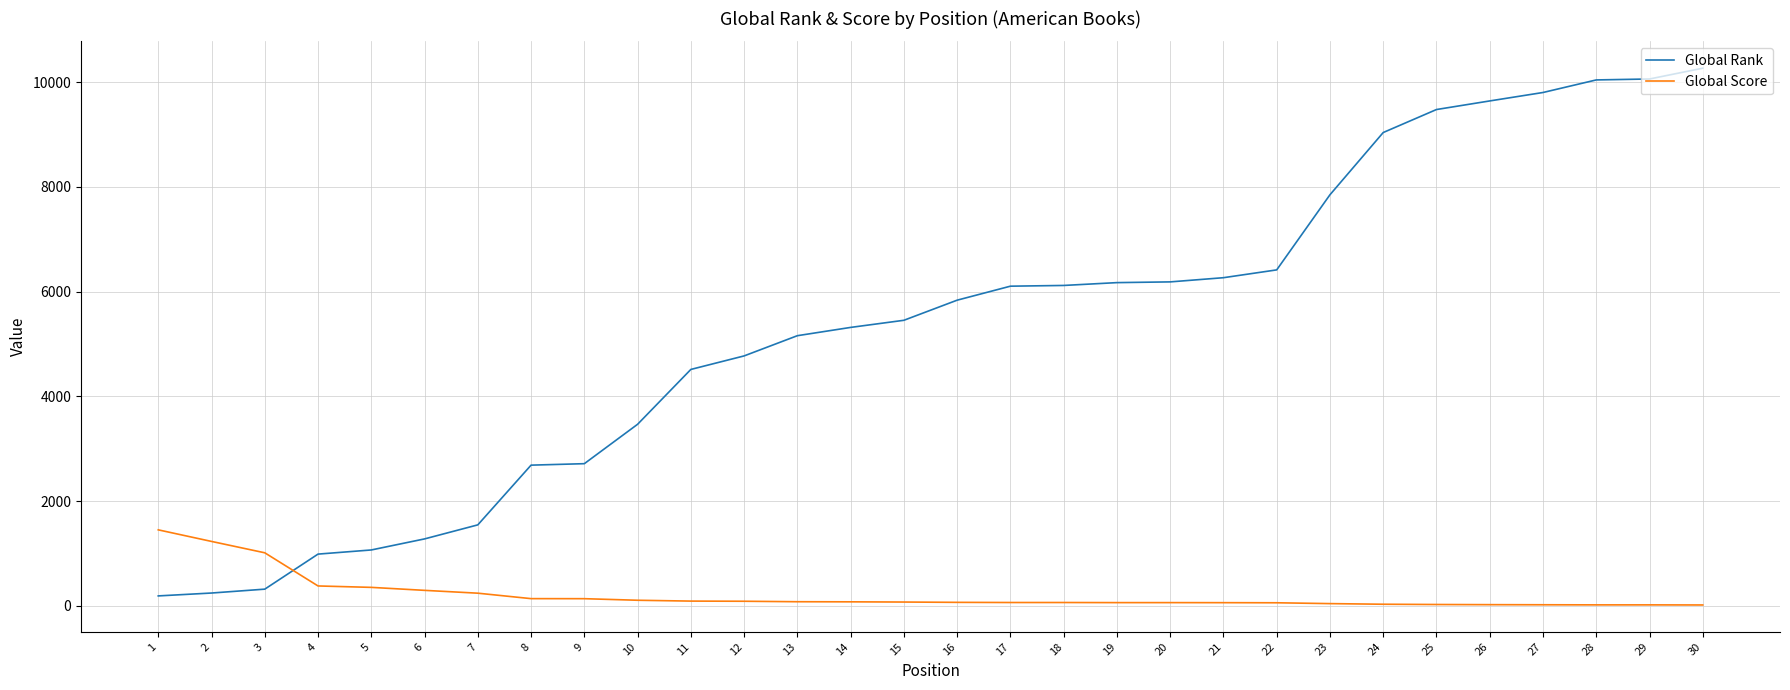

Is the value of Global Score at 6 greater than the value of Global Rank at 5?

No